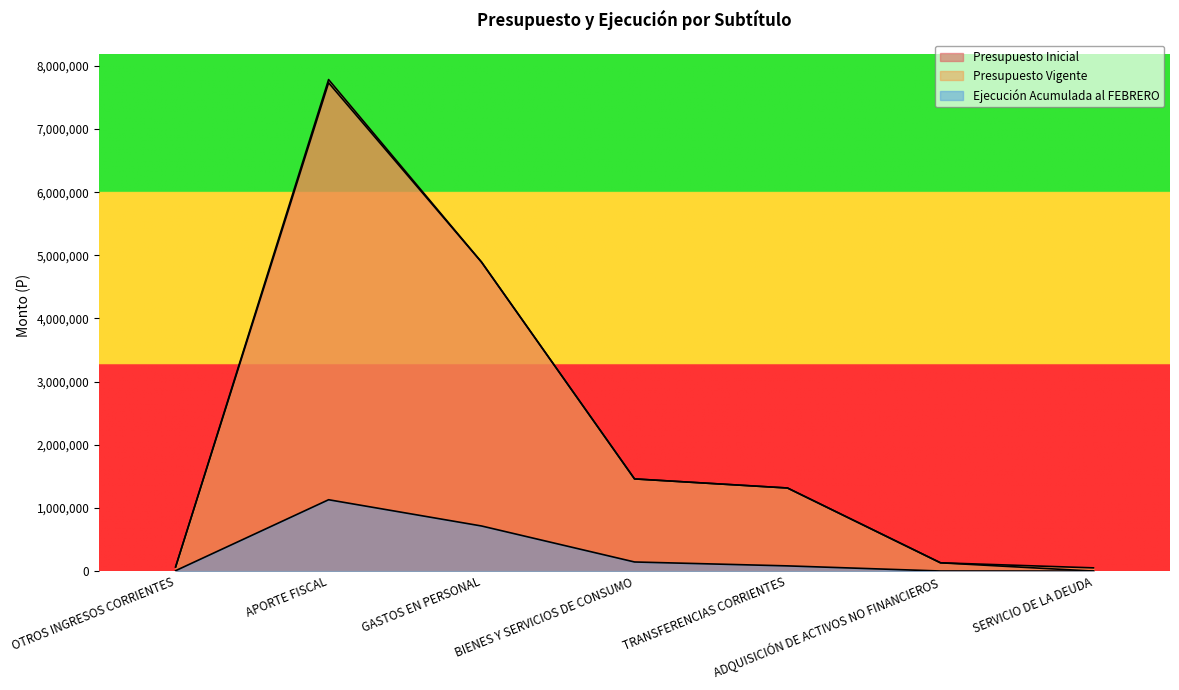

What is the difference between the Presupuesto Vigente values at TRANSFERENCIAS CORRIENTES and OTROS INGRESOS CORRIENTES?

1249557